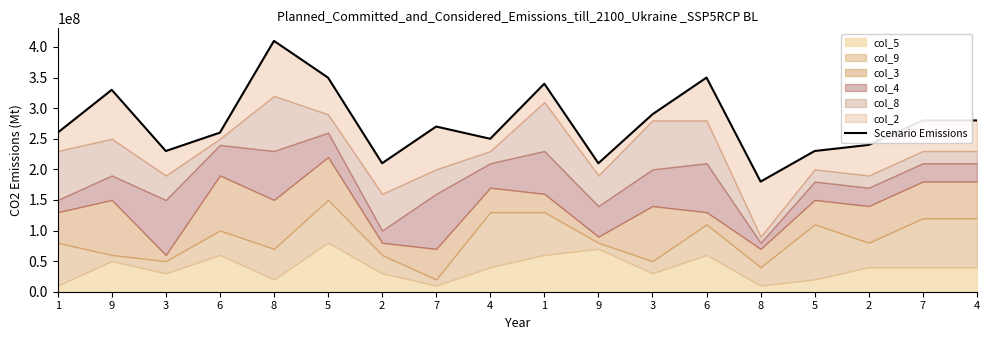

True or false: there are more than 1 points higher than both neighbors.

True